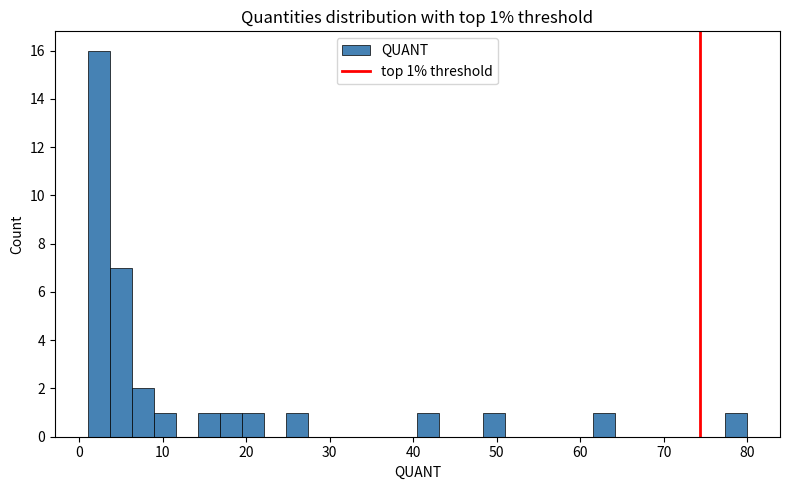

Read against the x-axis, roughly where is the centre of the tallest bar?

2